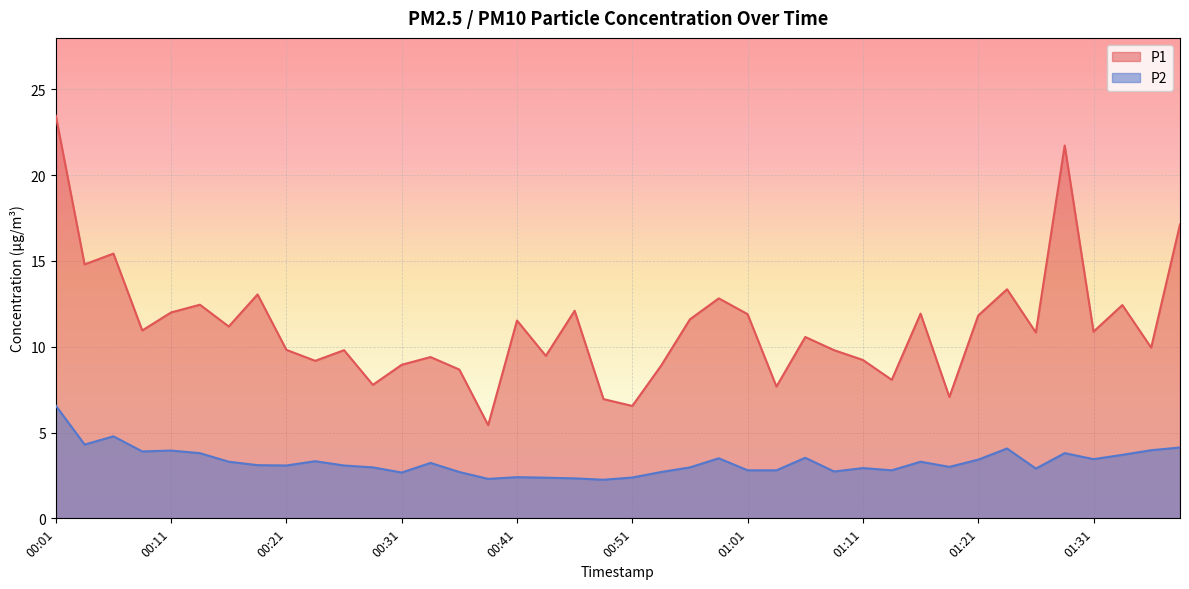

What is the difference between the maximum and minimum values in the P1 series?

18.0